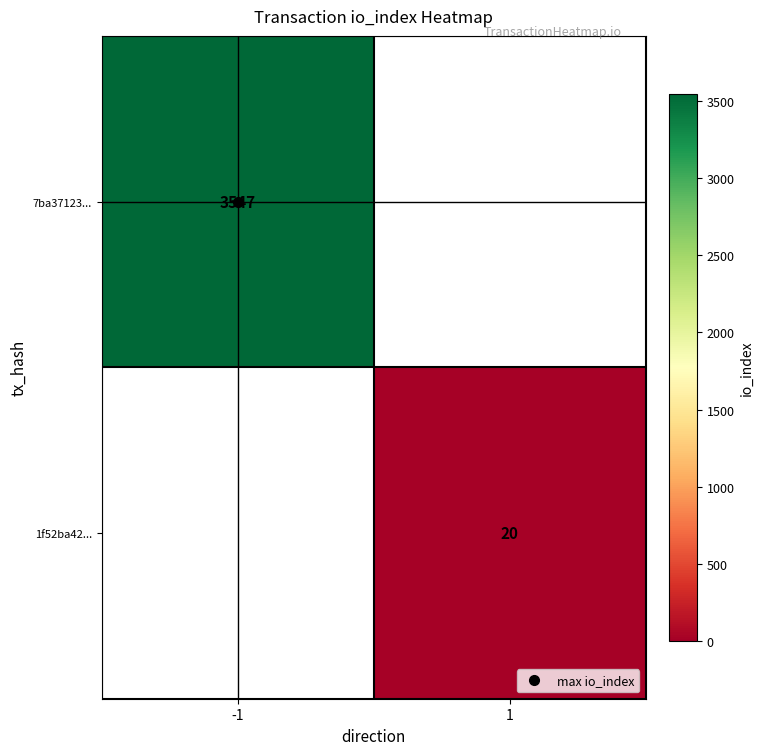

What is the greatest value displayed?

3547.0